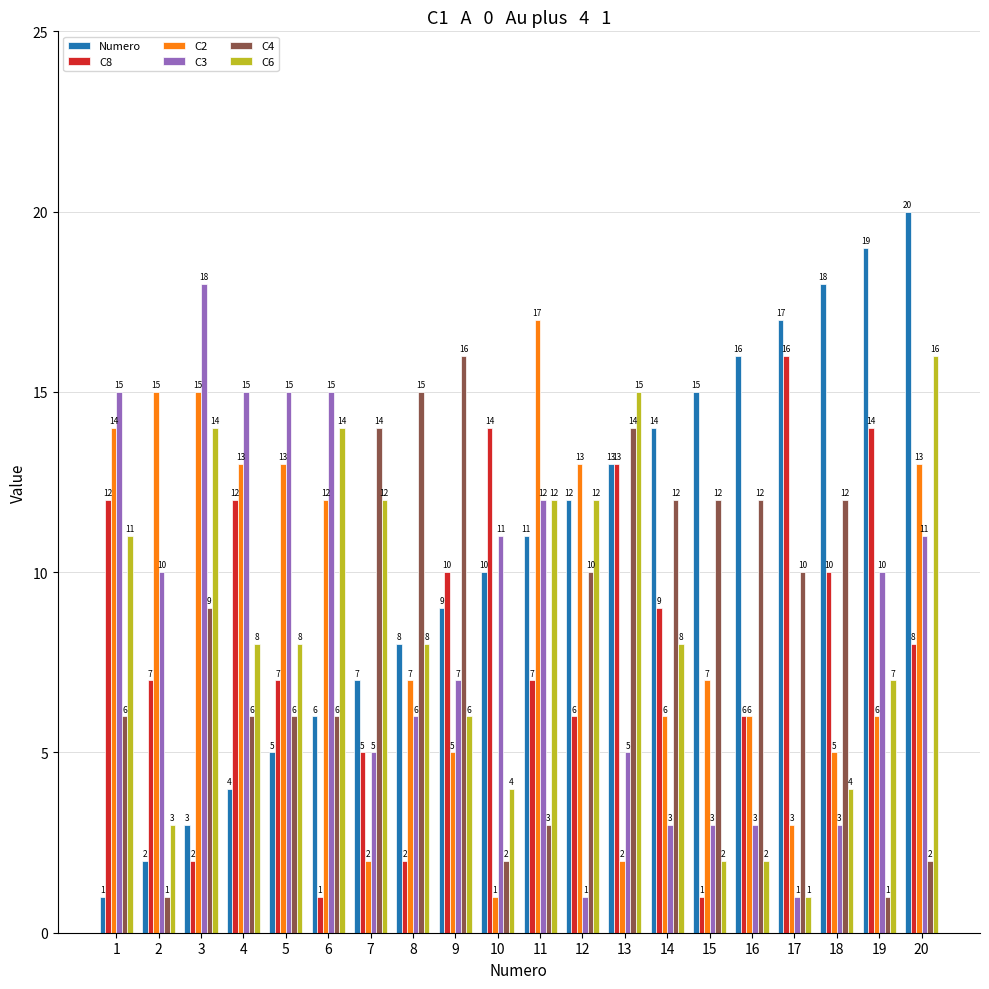

What are all the series names shown in the legend?

Numero, C8, C2, C3, C4, C6